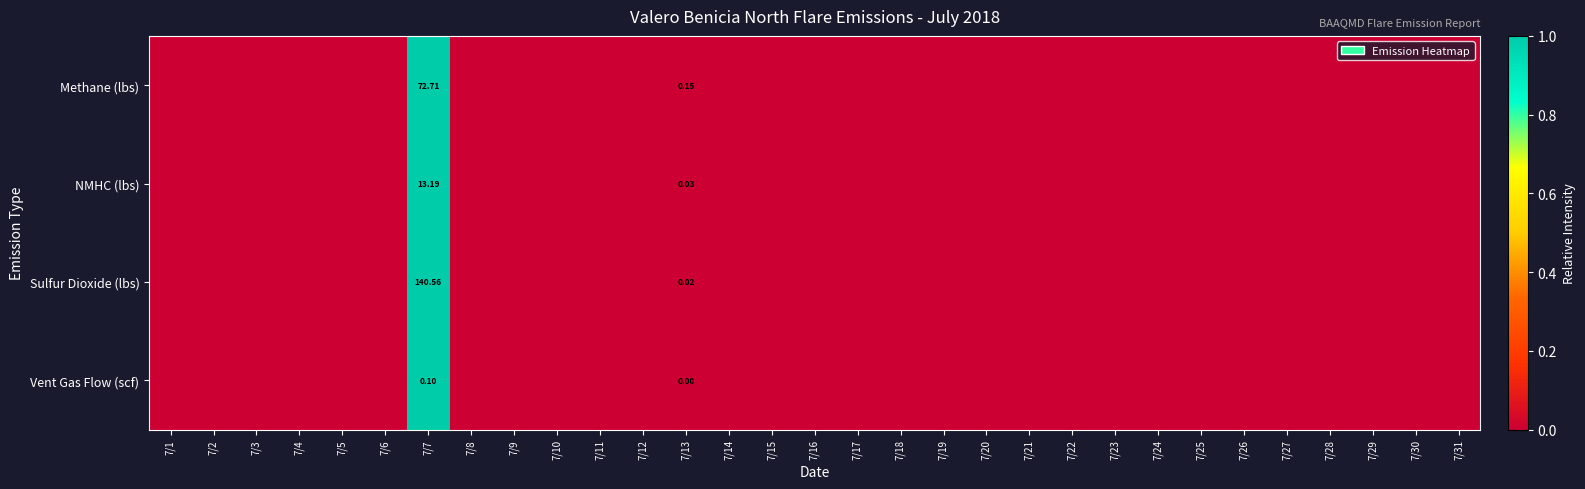

Rank the categories by NMHC (lbs) value from lowest to highest.

7/1, 7/2, 7/3, 7/4, 7/5, 7/6, 7/8, 7/9, 7/10, 7/11, 7/12, 7/14, 7/15, 7/16, 7/17, 7/18, 7/19, 7/20, 7/21, 7/22, 7/23, 7/24, 7/25, 7/26, 7/27, 7/28, 7/29, 7/30, 7/31, 7/13, 7/7